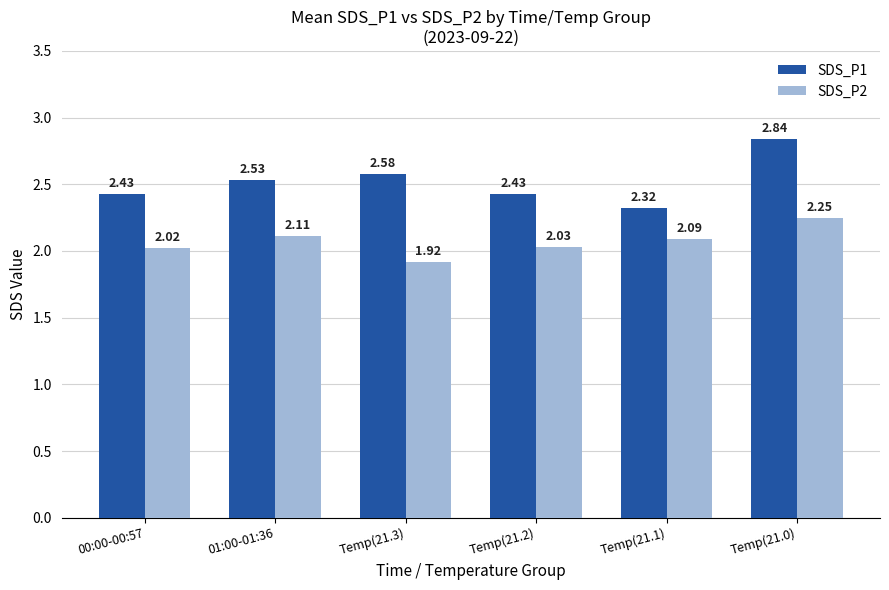

At which label does SDS_P2 first exceed 2?

00:00-00:57